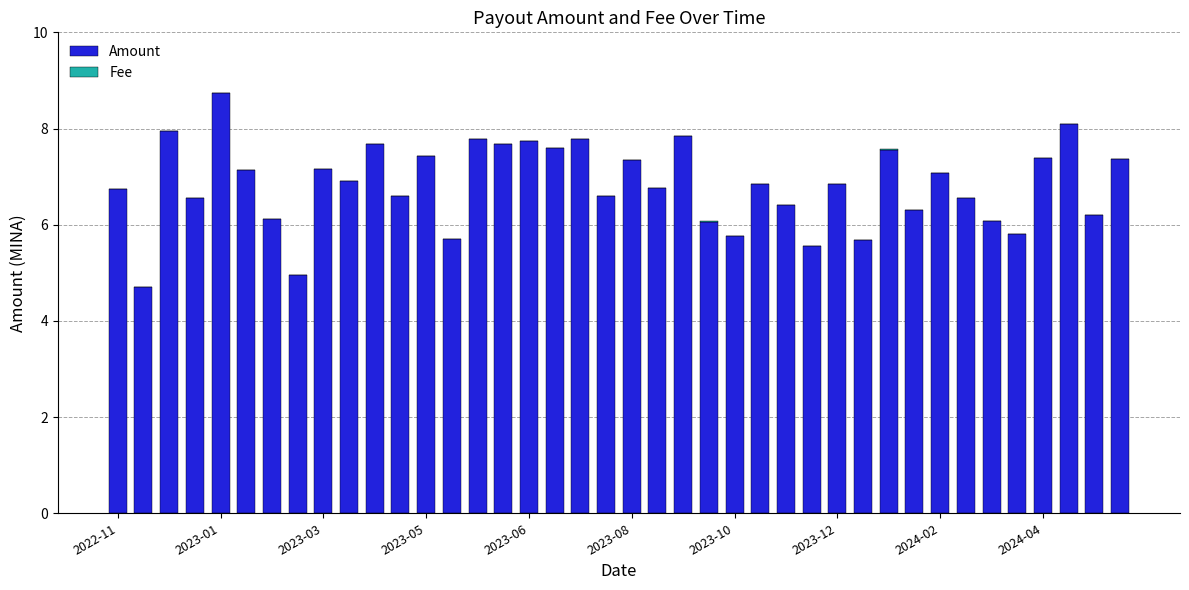

Count the Fee values in the range 0 to 1.

40